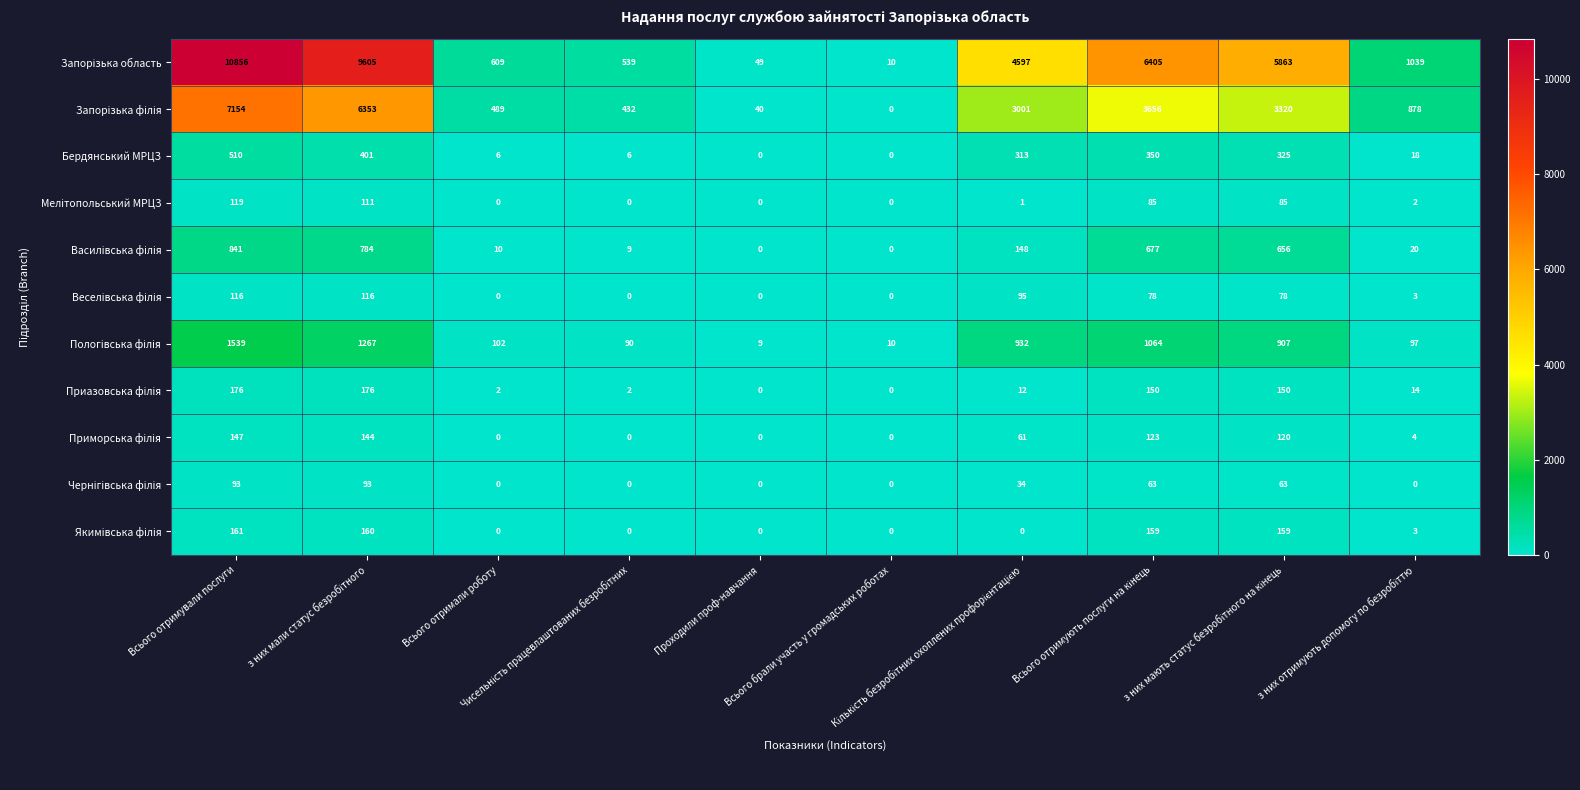

What is the sum of all Бердянський МРЦЗ values?

1929